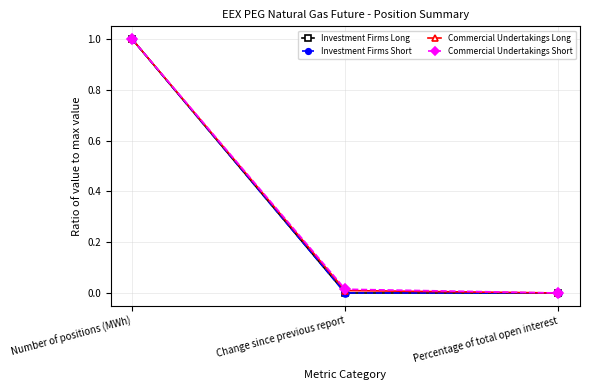

Does the chart display data point markers on the line(s)?

Yes